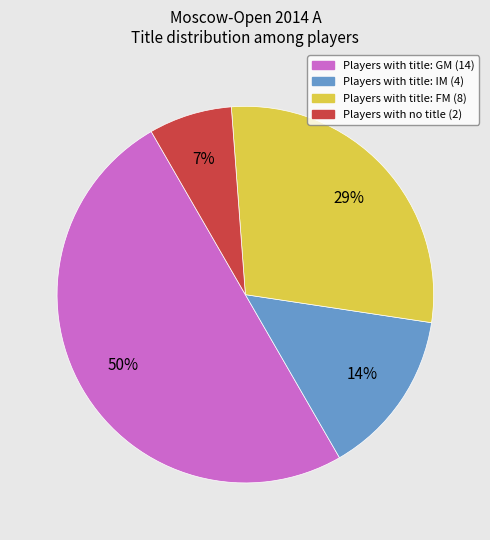

How many slices are in this pie chart?

4